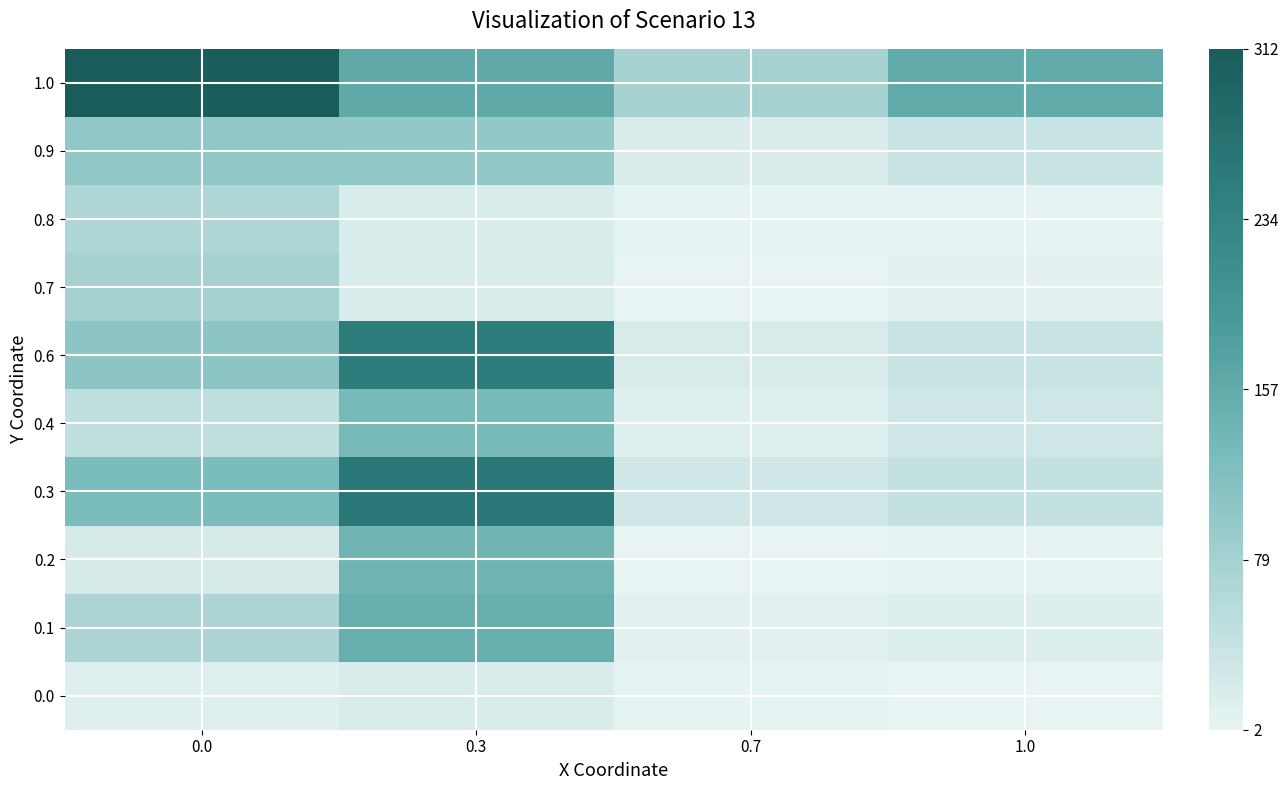

How many categories are shown in the chart?

4